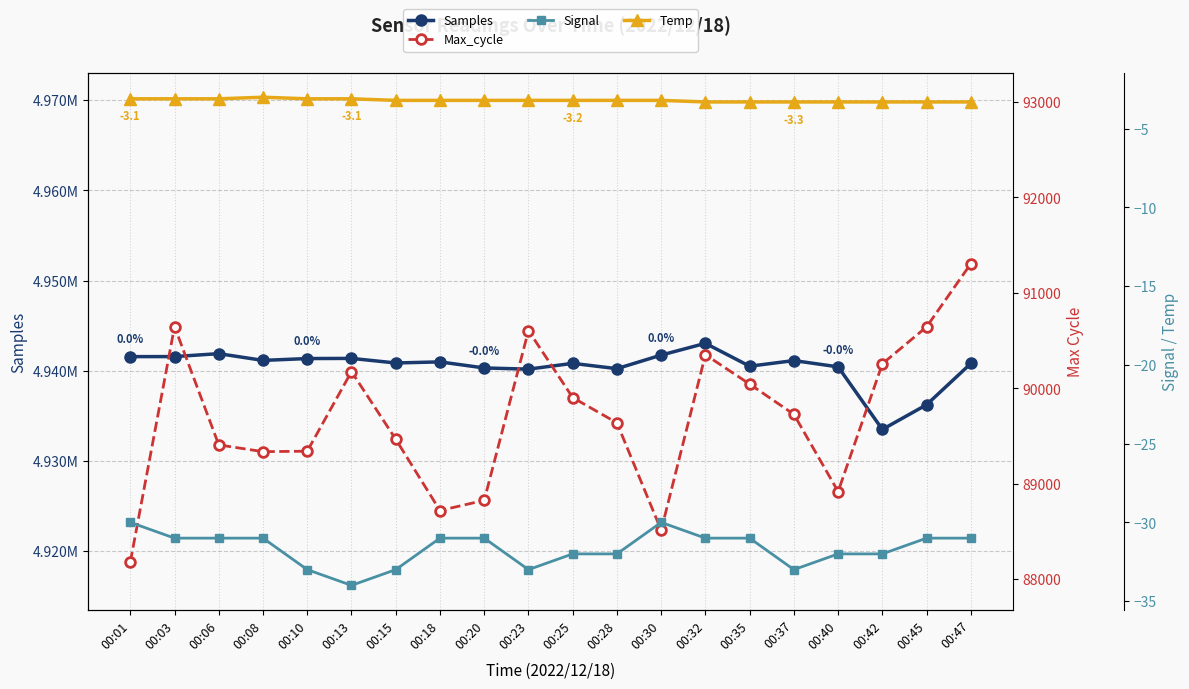

How many Temp values are between -3 and -2?

1